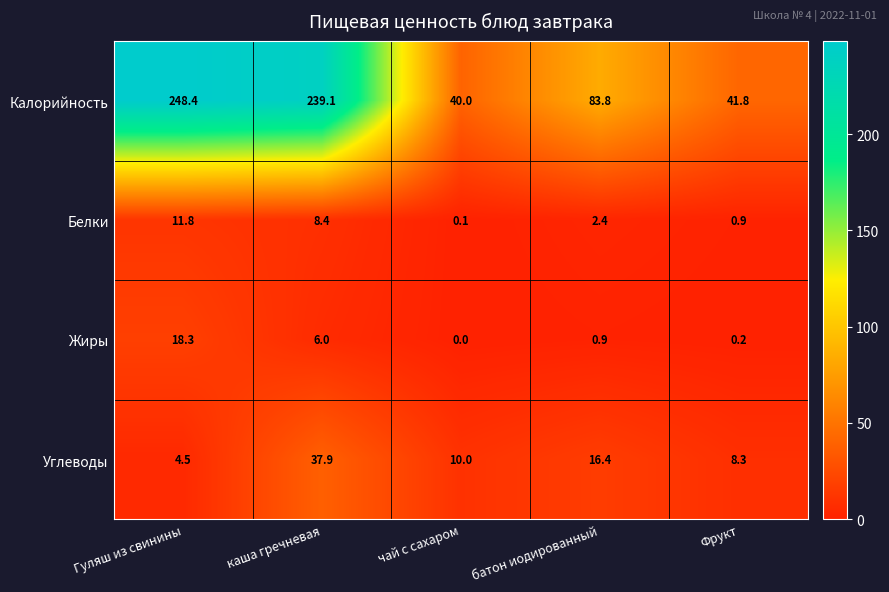

What is the average value of the Жиры series?

5.1